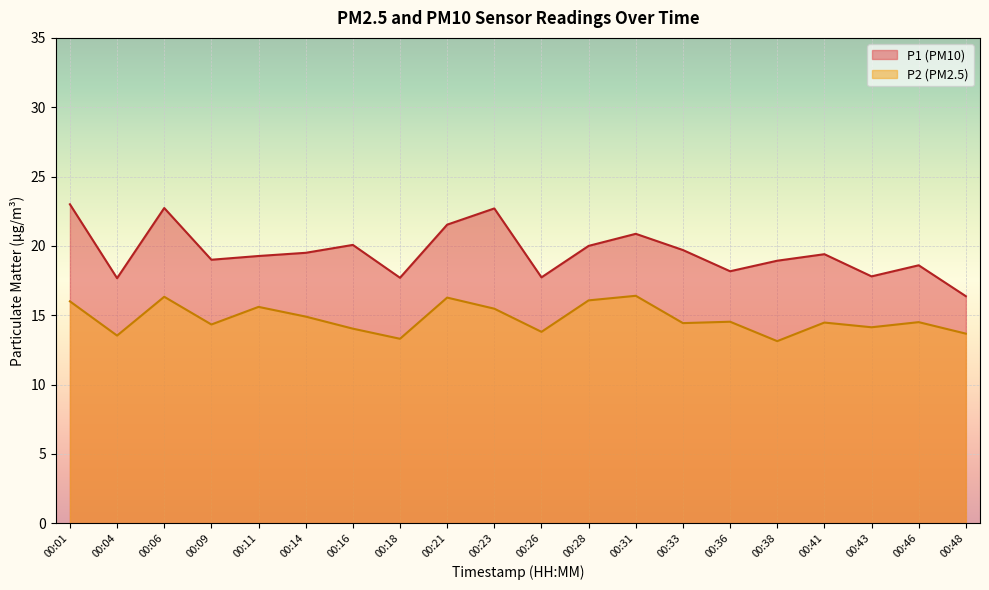

The value of P1 at 00:38 is 4.2. True or false?

False